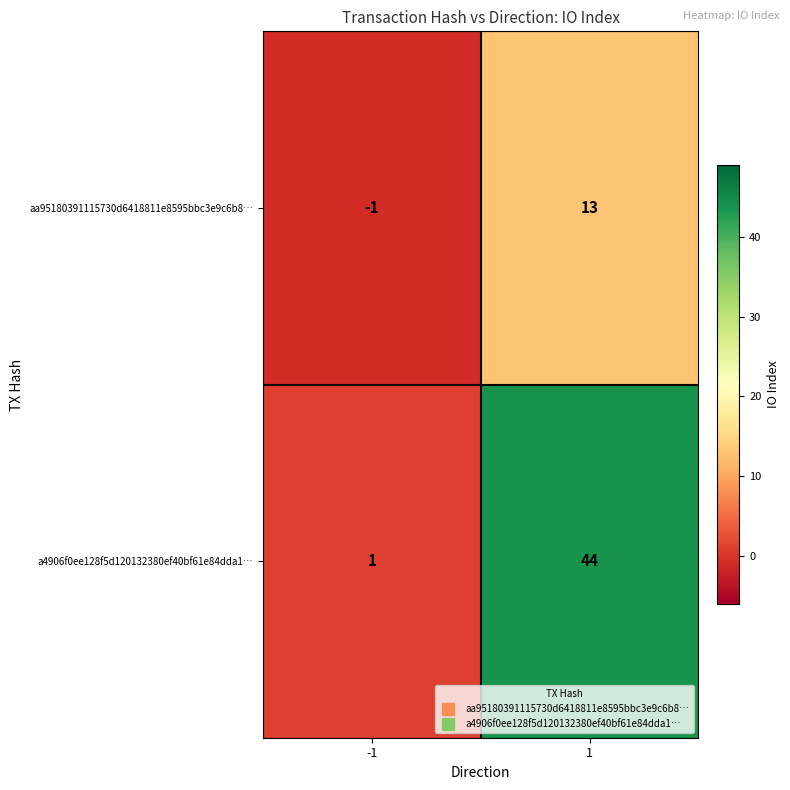

At which category is the sum across all series the highest?

1